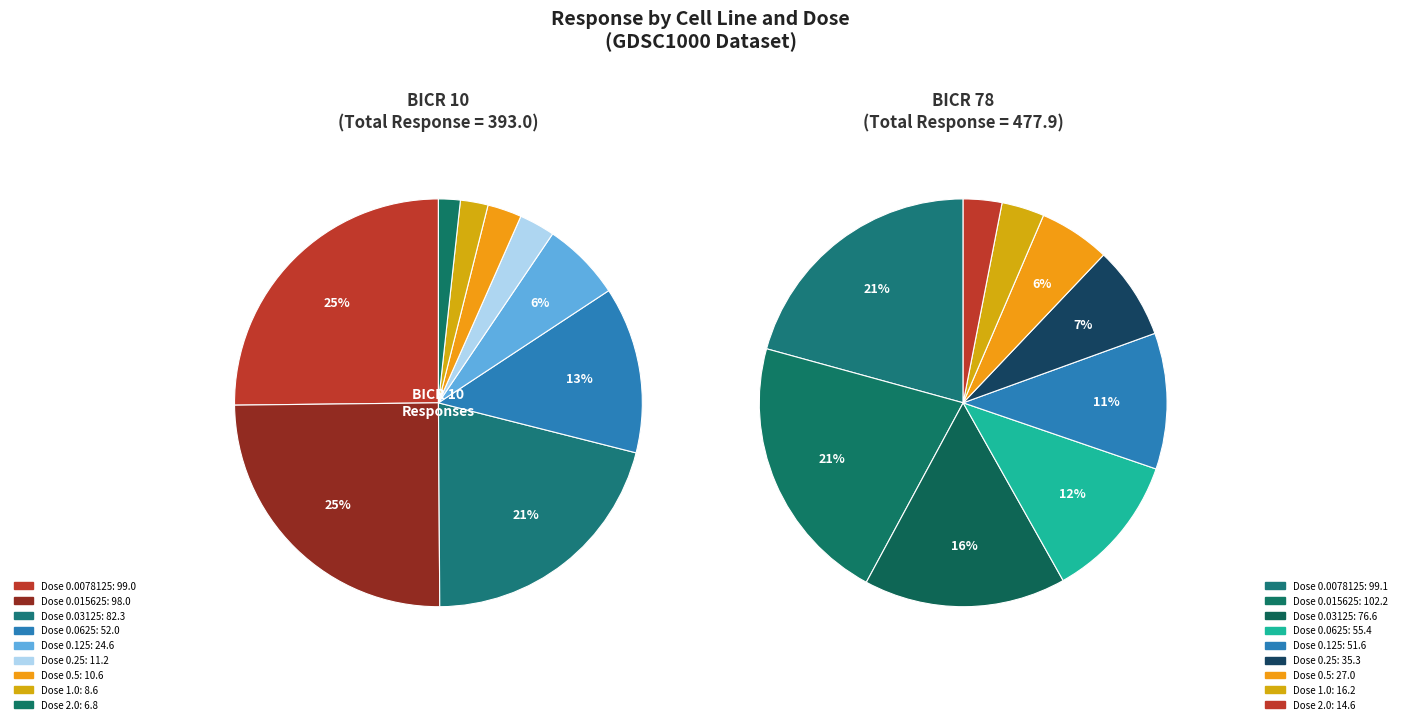

Count the number of slices in the pie.

9